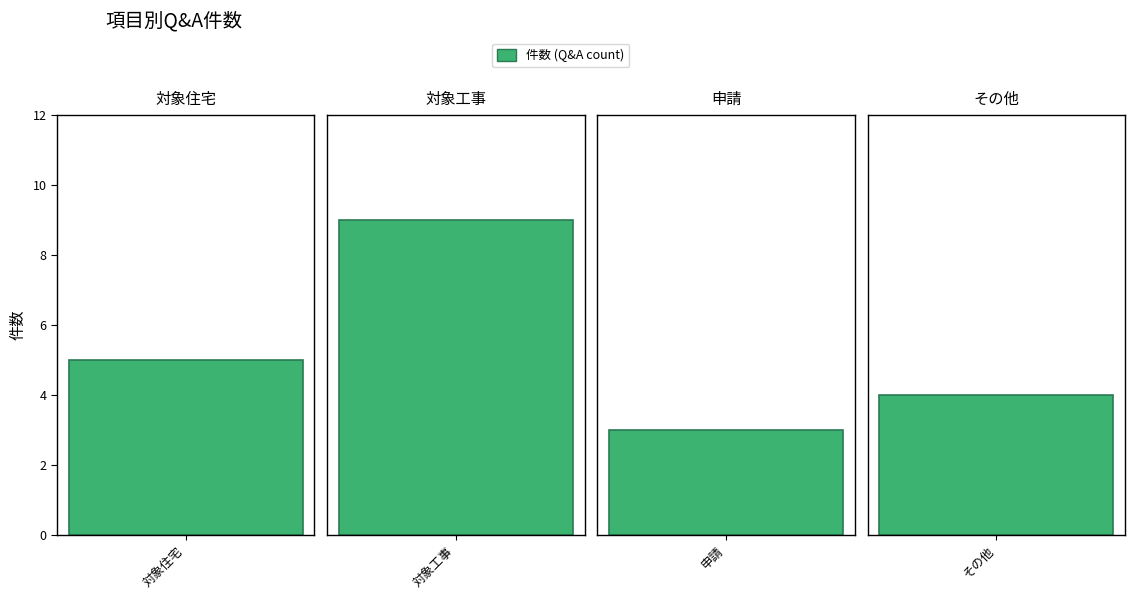

What is the label of the 2nd bar from the right?

申請